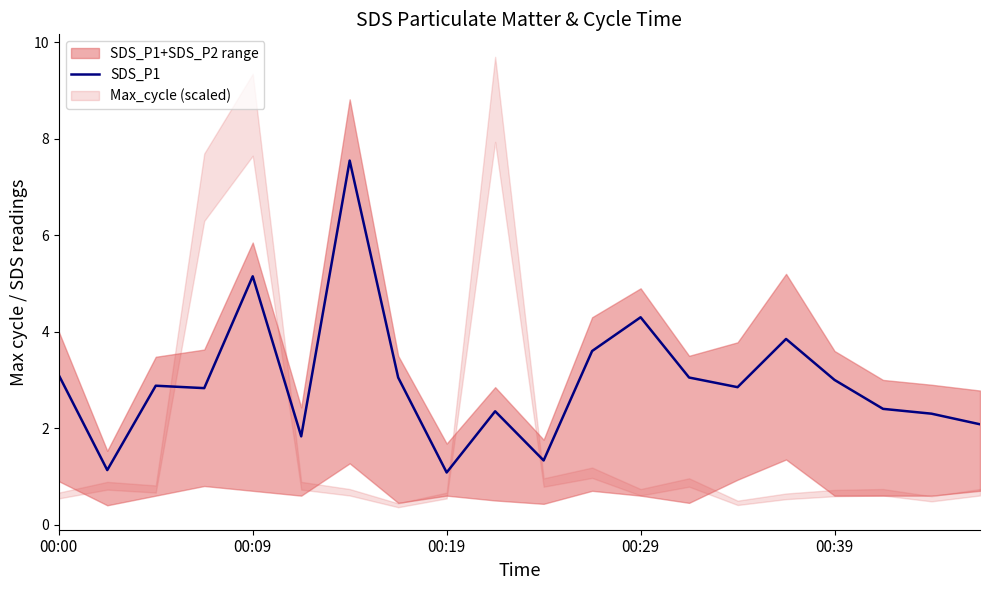

Is it true that the value at 13 is 2.0?

False